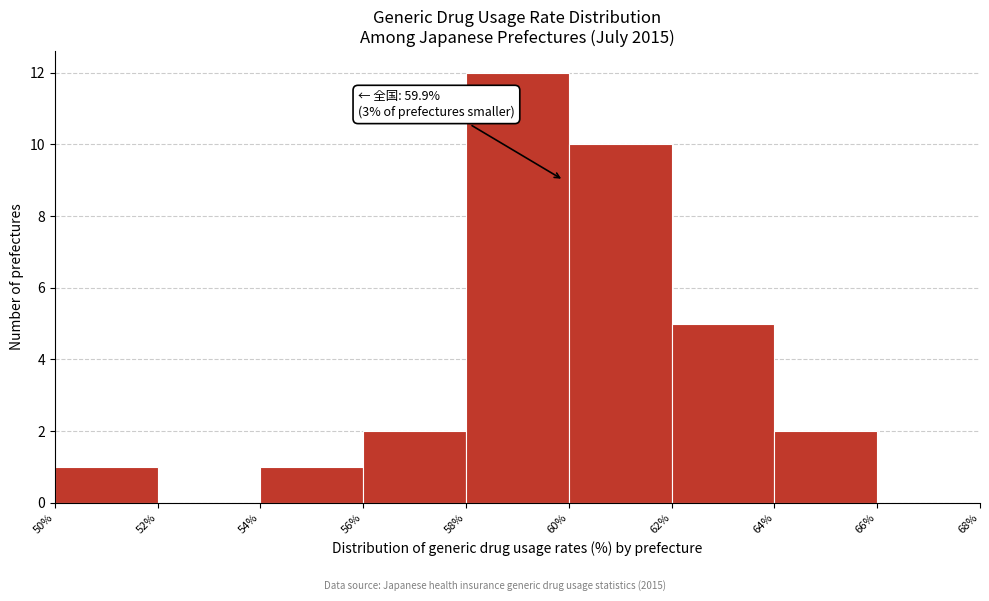

Over which range of the x-axis is the bar tallest?

58% to 60%